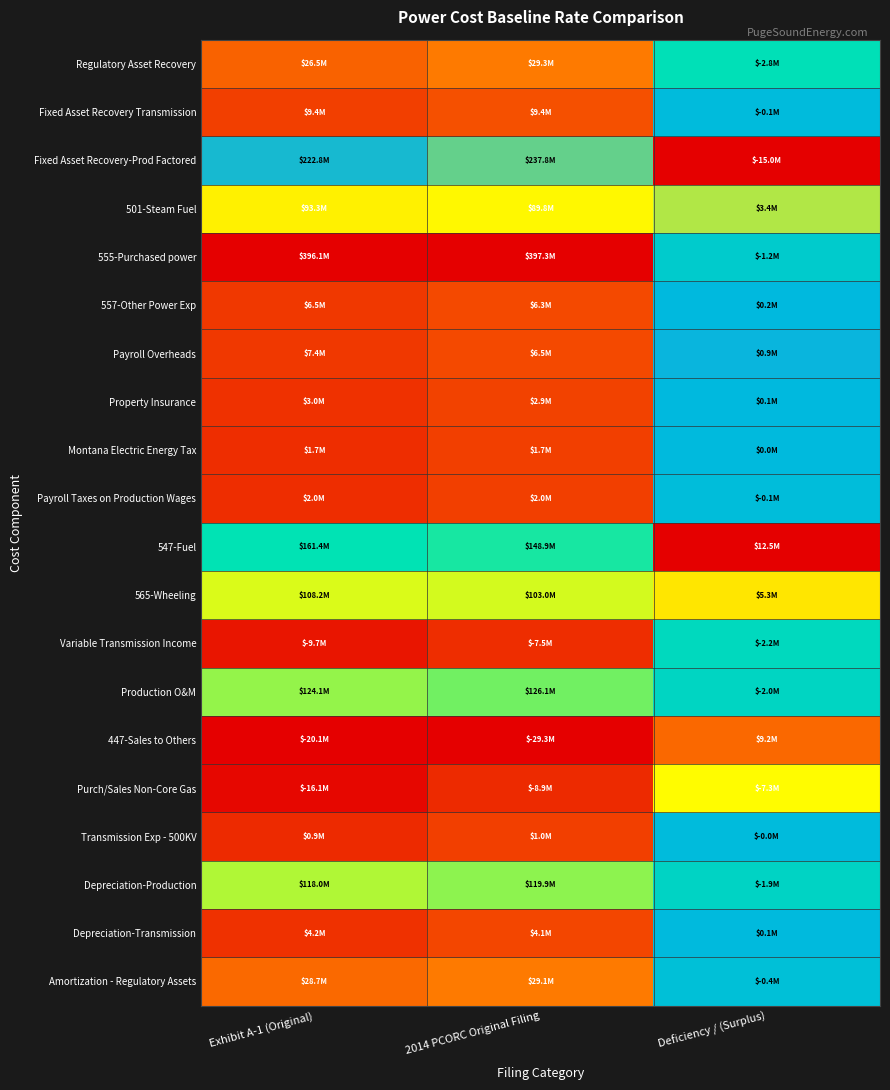

List the series in order of their peak value, highest first.

555-Purchased power, 547-Fuel, 447-Sales to Others, 565-Wheeling, 501-Steam Fuel, Fixed Asset Recovery-Prod Factored, Payroll Overheads, 557-Other Power Exp, Property Insurance, Depreciation-Transmission, Montana Electric Energy Tax, Transmission Exp - 500KV, Fixed Asset Recovery Transmission, Payroll Taxes on Production Wages, Amortization - Regulatory Assets, Depreciation-Production, Production O&M, Variable Transmission Income, Regulatory Asset Recovery, Purch/Sales Non-Core Gas